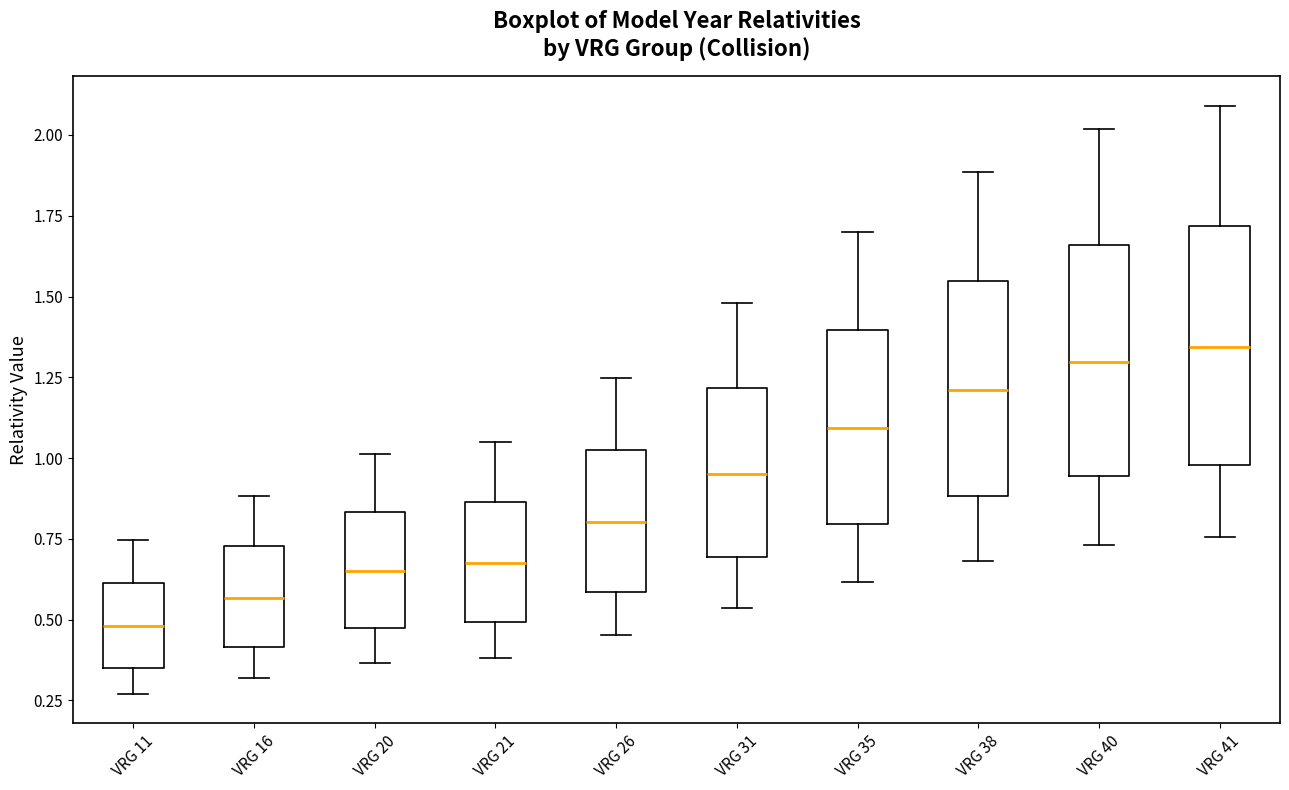

Where does the upper whisker of the box for VRG 31 end on the y-axis? The values are not printed on the chart, so give them approximately, as read against the axis.

1.50